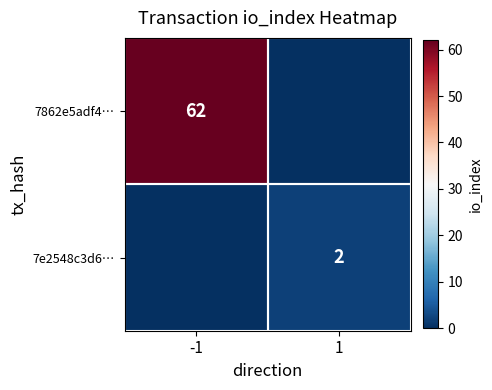

At which category is the sum across all series the highest?

-1